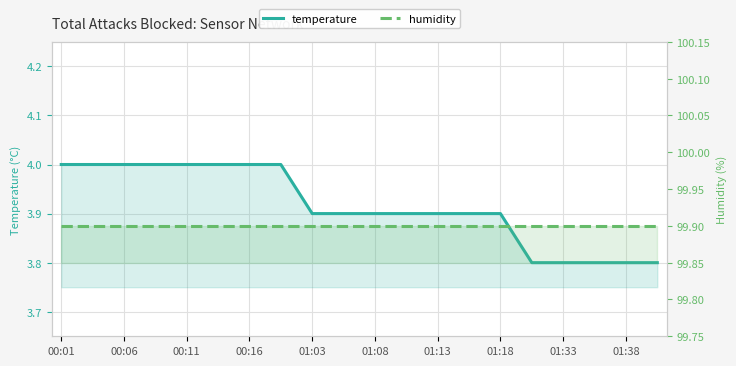

Reading left to right, list all the values displayed in this chart.

temperature: 4.0	4.0	4.0	4.0	4.0	4.0	4.0	4.0	3.9	3.9	3.9	3.9	3.9	3.9	3.9	3.8	3.8	3.8	3.8	3.8
humidity: 99.9	99.9	99.9	99.9	99.9	99.9	99.9	99.9	99.9	99.9	99.9	99.9	99.9	99.9	99.9	99.9	99.9	99.9	99.9	99.9